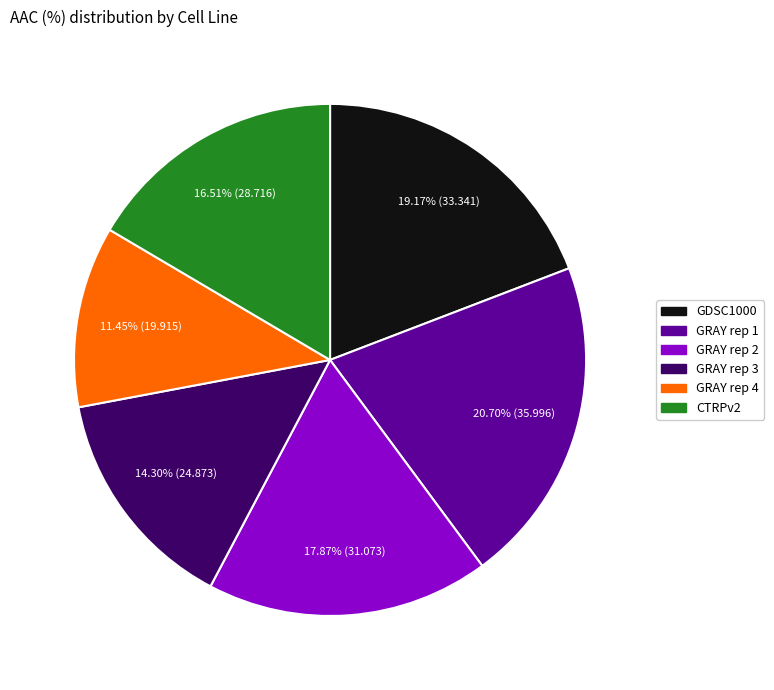

What is the largest slice in the pie chart?

GRAY rep 1